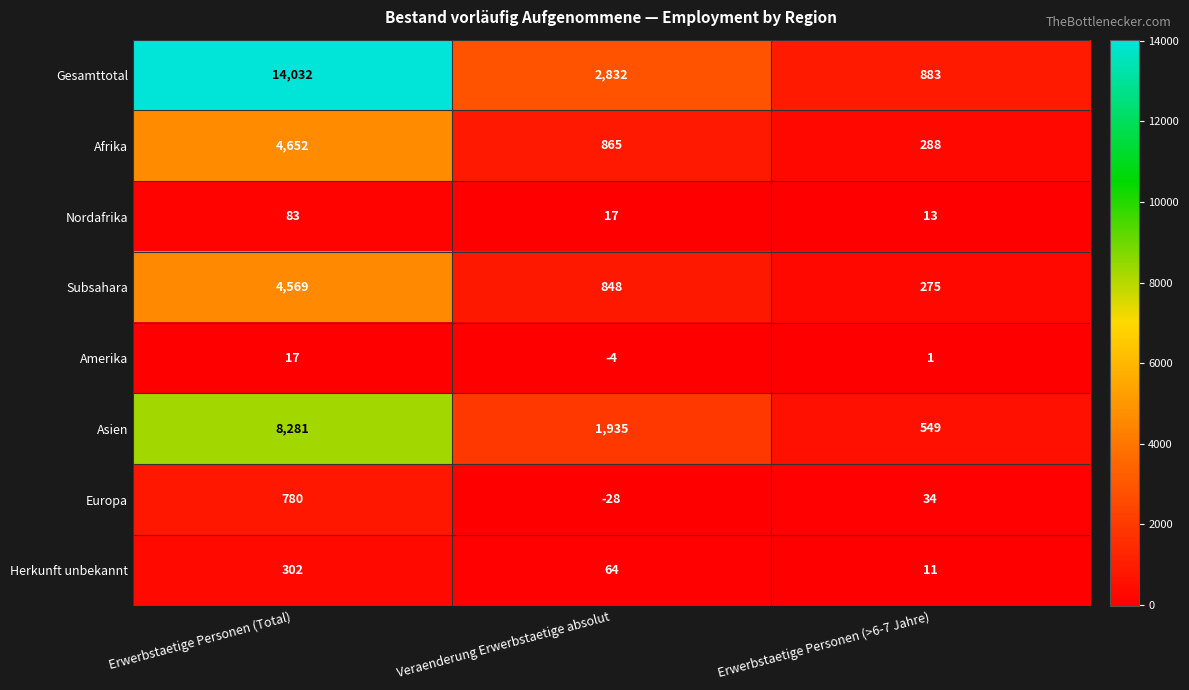

Which series has the largest total across all categories?

Gesamttotal